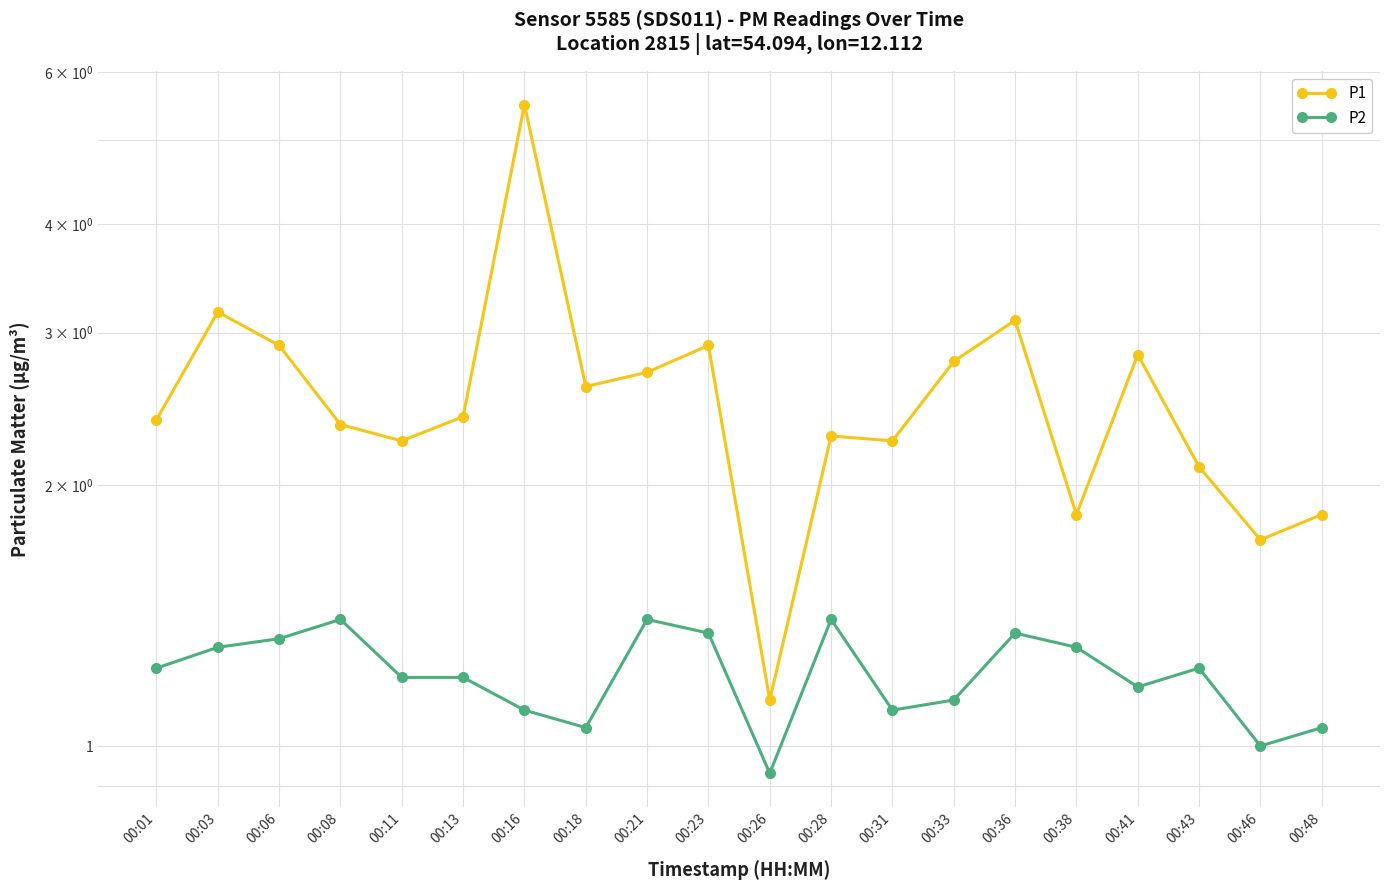

What is the total value across all series at 00:36?

4.5